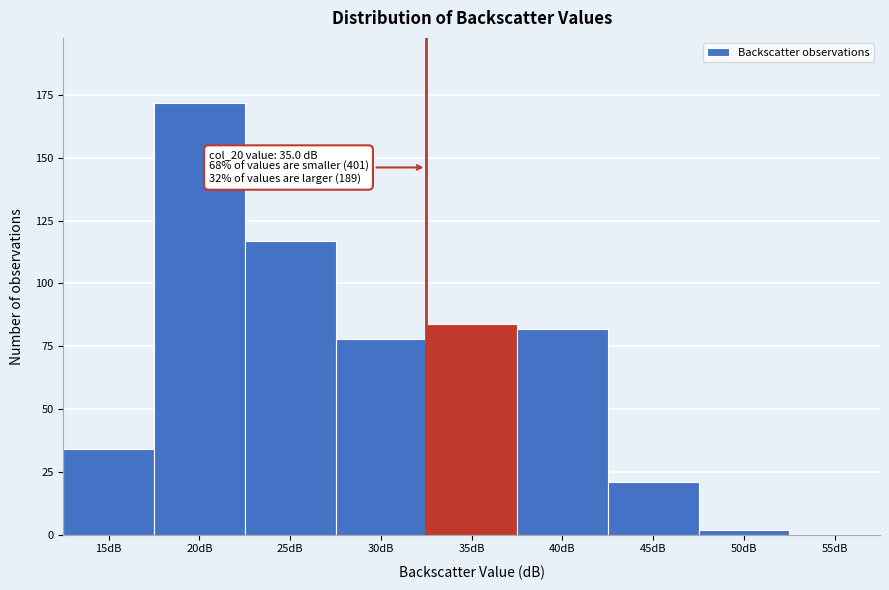

Reading right to left, list all the values displayed in this chart.

55dB=0	50dB=2	45dB=21	40dB=82	35dB=84	30dB=78	25dB=117	20dB=172	15dB=34